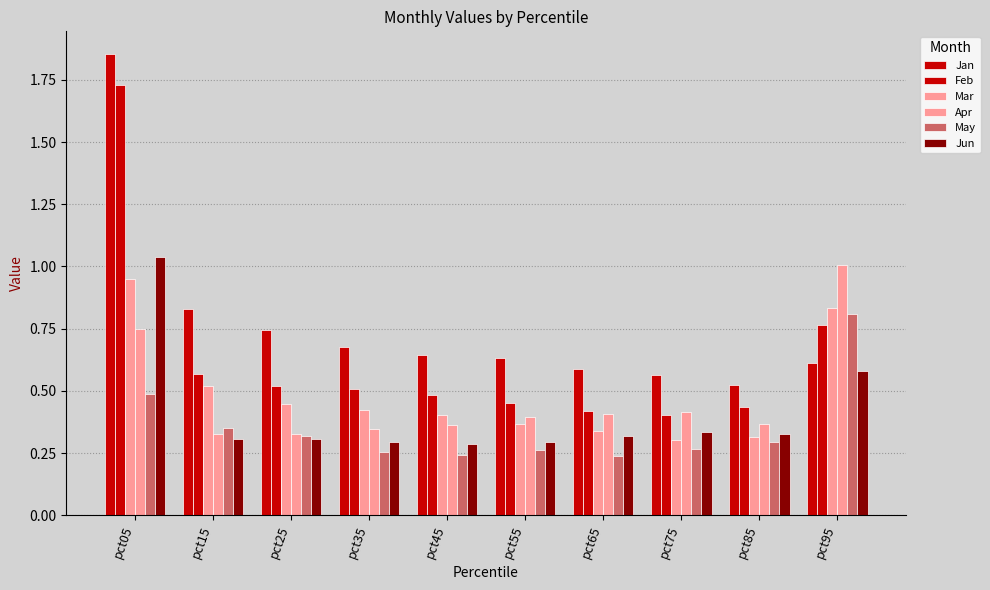

At which category is the sum across all series the highest?

pct05